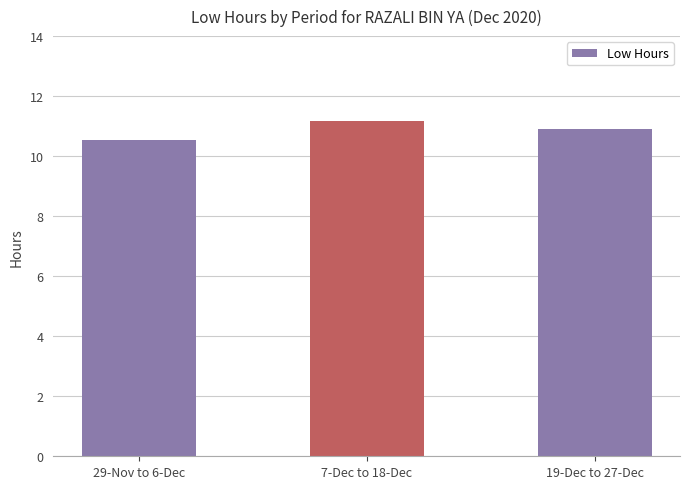

What is the label of the 2nd bar from the right?

7-Dec to 18-Dec